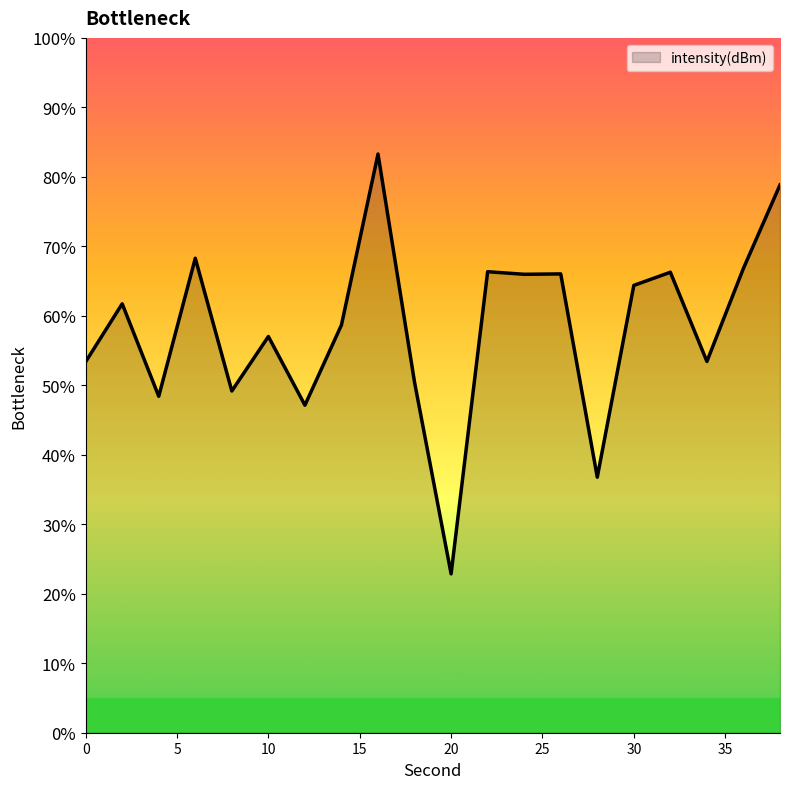

What is the greatest value displayed?

83.3